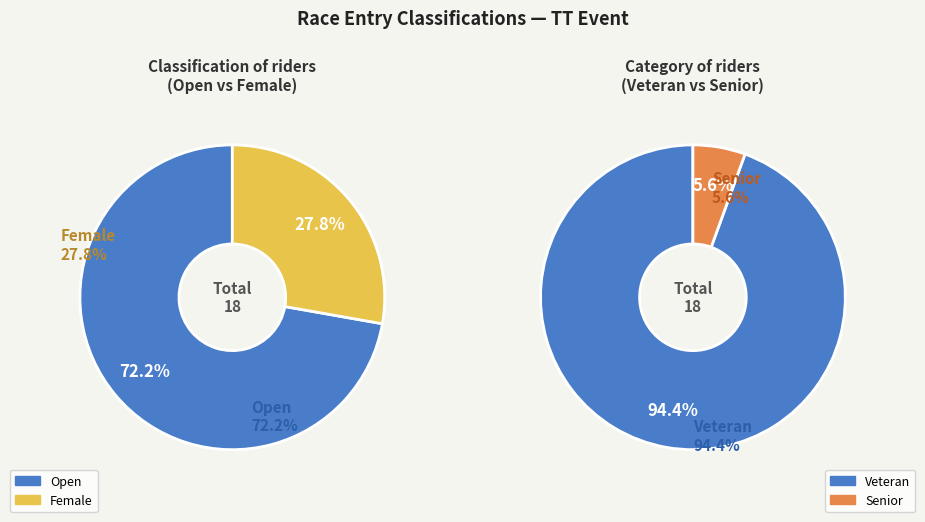

To the nearest percent, what portion does 1 represent?

28%